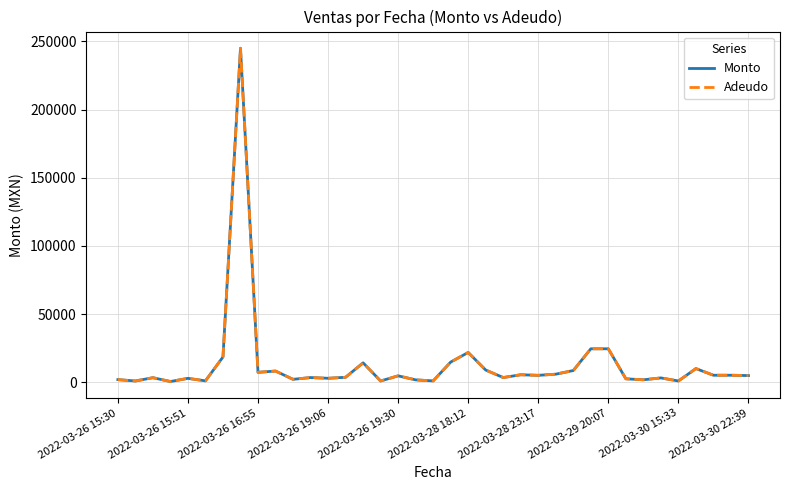

Which series has the widest spread of values?

Monto